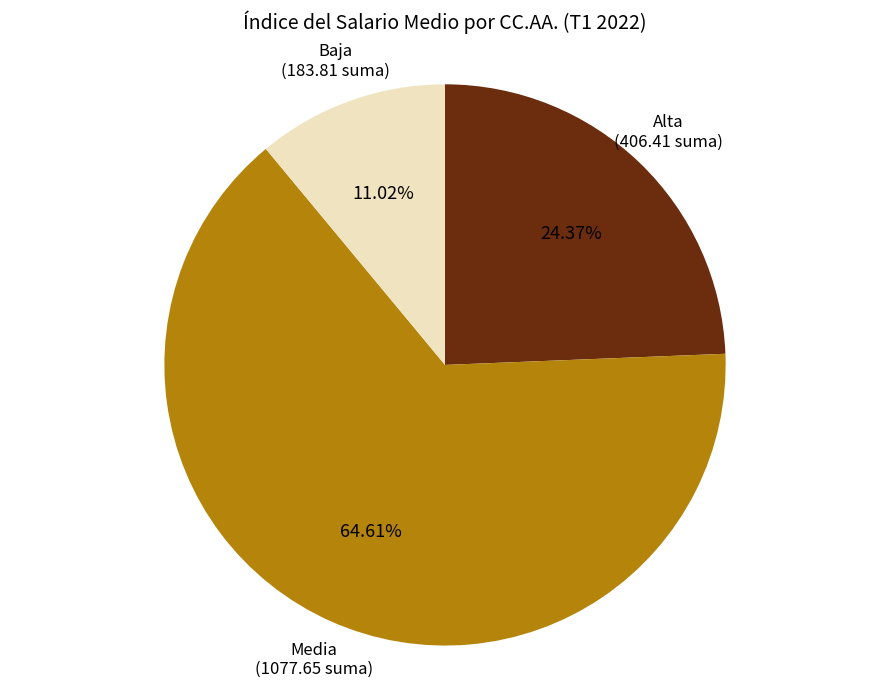

To the nearest percent, what is the average slice percentage?

33%